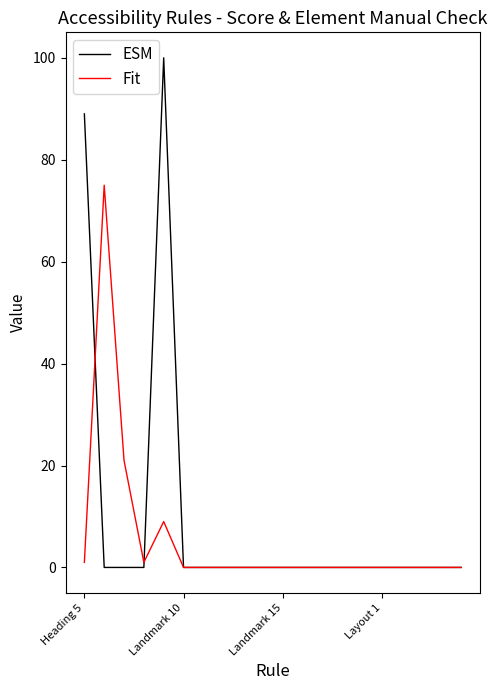

Which series has the largest range (max minus min)?

ESM